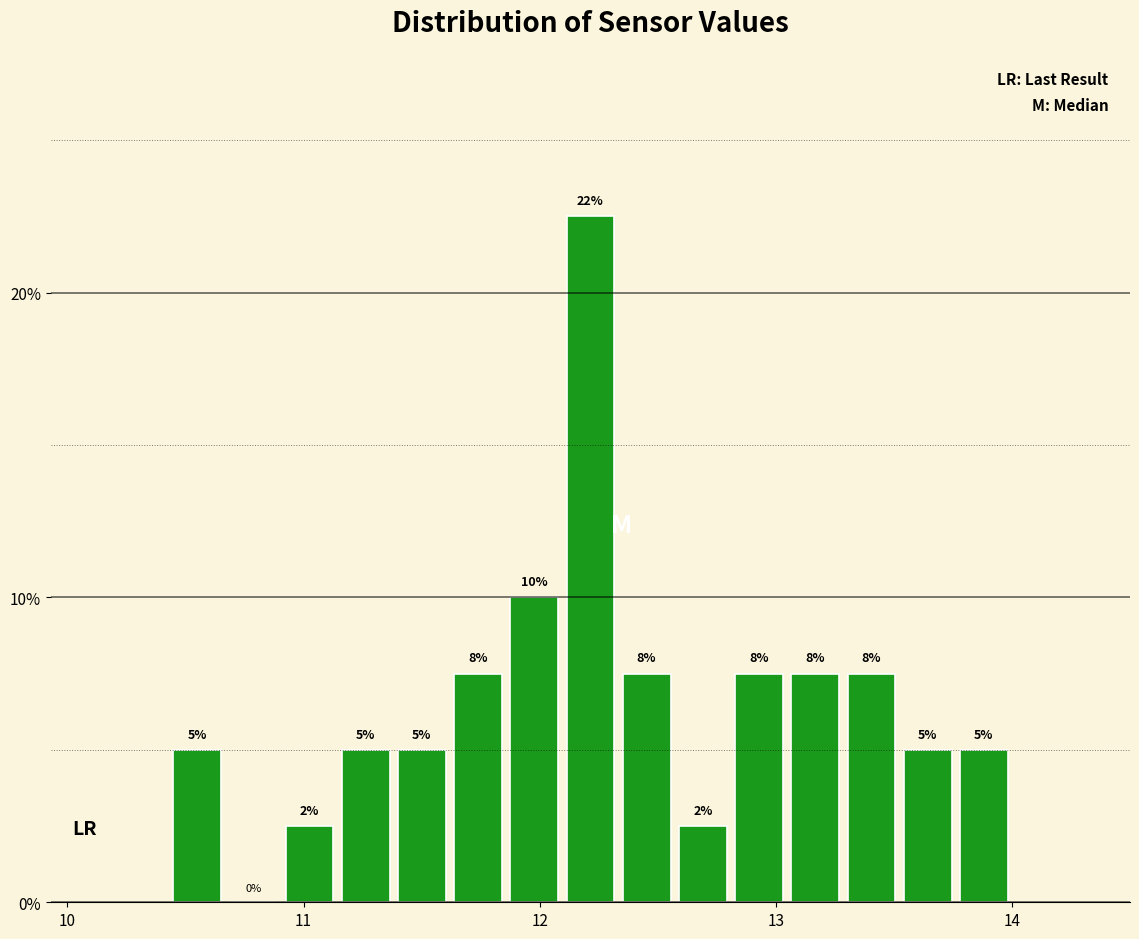

Around what value on the x-axis is the tallest bar? Give the approximate position of its centre, as read against the axis.

12.2